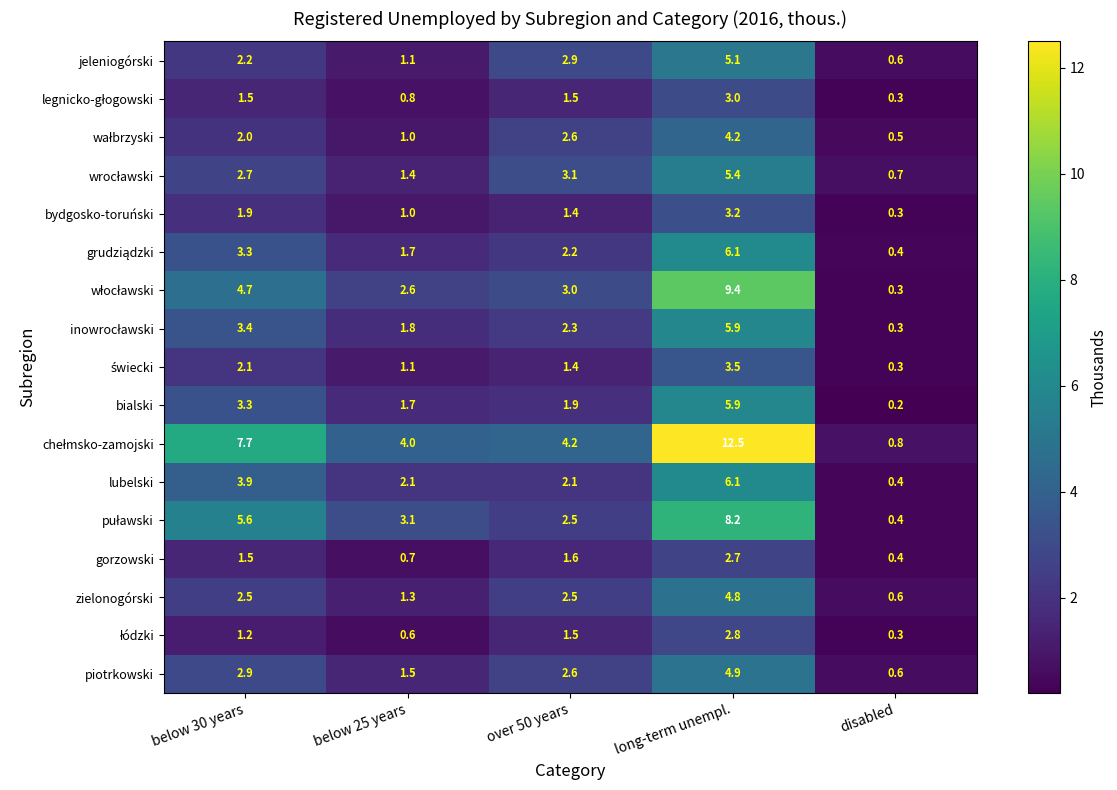

What is the sum of the bydgosko-toruński values at below 25 years and below 30 years?

2.9